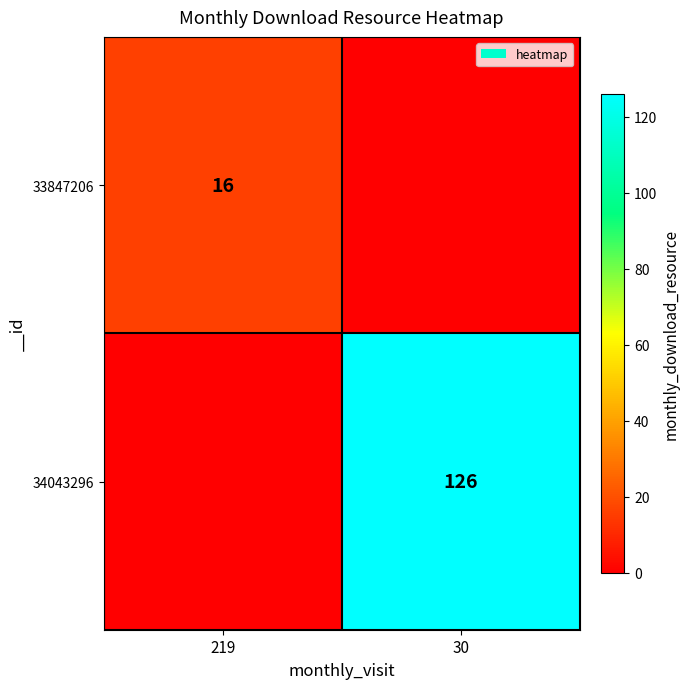

Is it true that 34043296 equals 179 at 30?

False